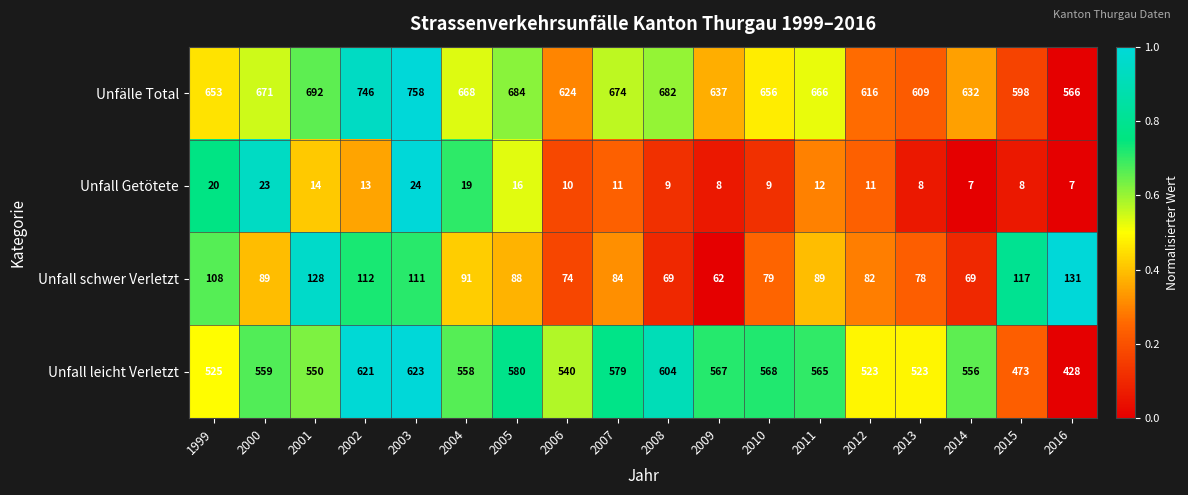

Which series changed the most between 1999 and 2008?

Unfall leicht Verletzt